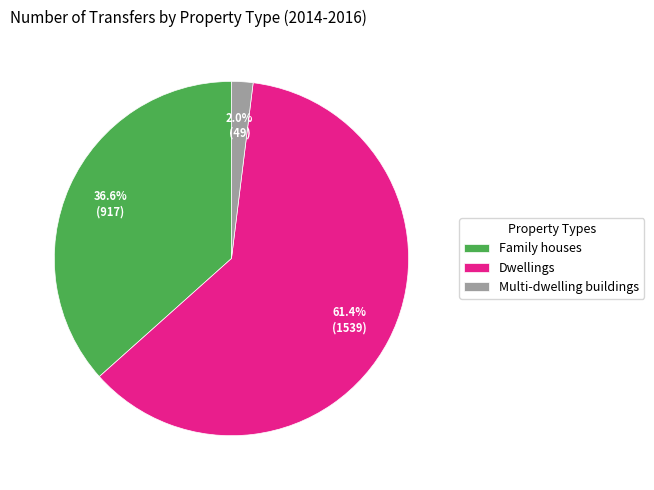

Does any single category account for the majority?

Yes